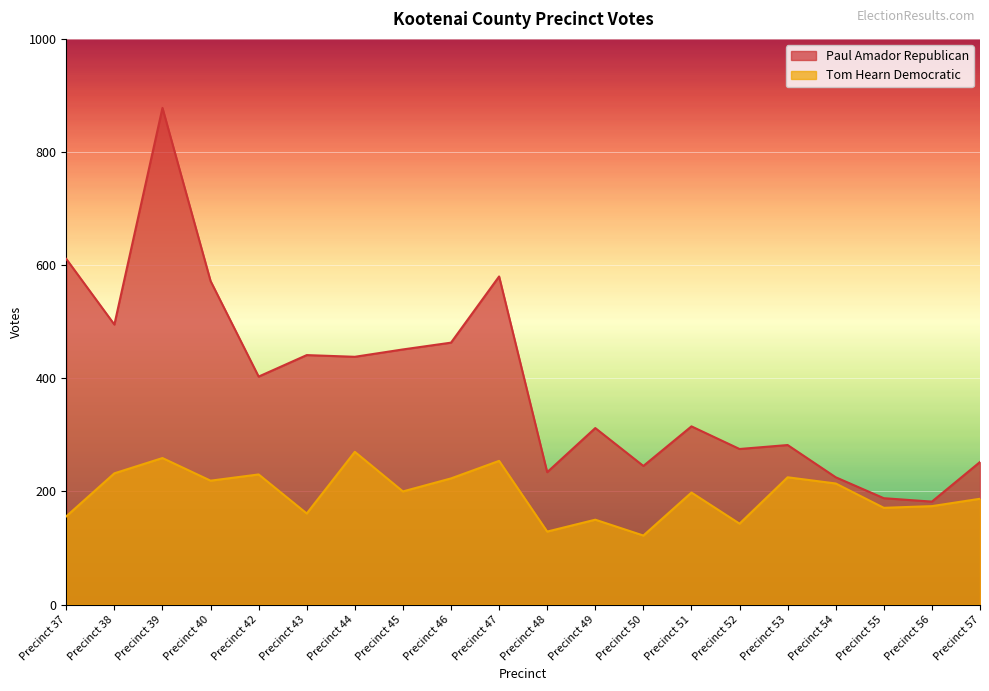

What is the difference between the maximum and minimum values in the Tom Hearn Democratic series?

148